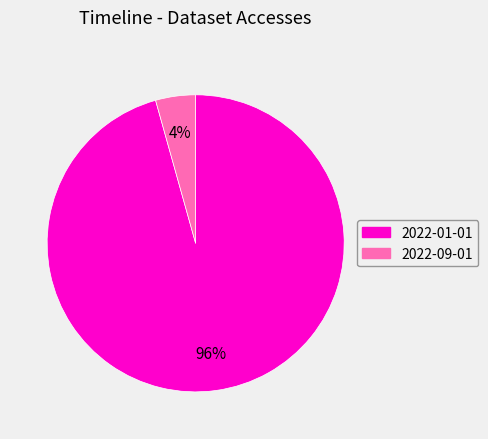

To the nearest percent, what is the average slice percentage?

50%